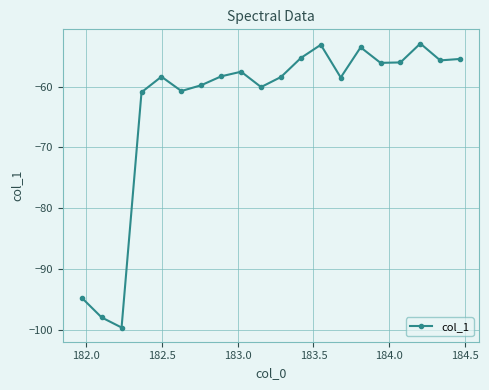

How many interior local peaks (higher than both neighbors) does the data have?

5